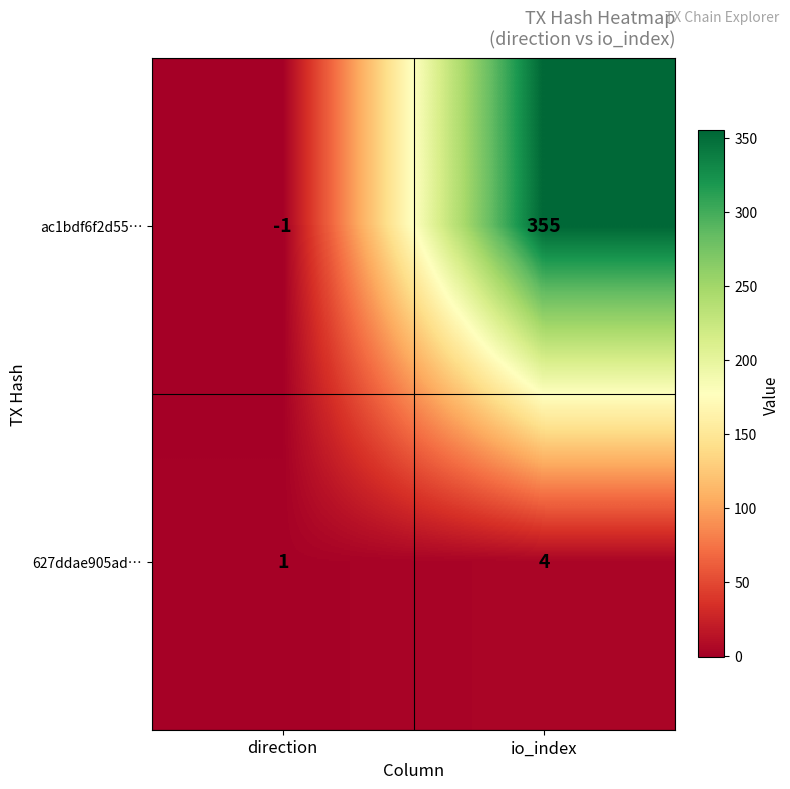

What is the sum of all ac1bdf6f2d55… values?

354